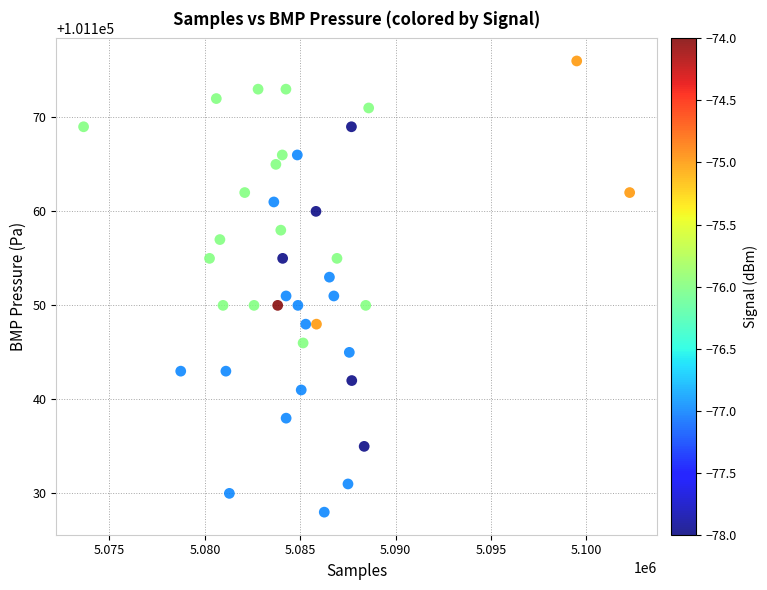

What is the range of X values (max minus min)?

28622